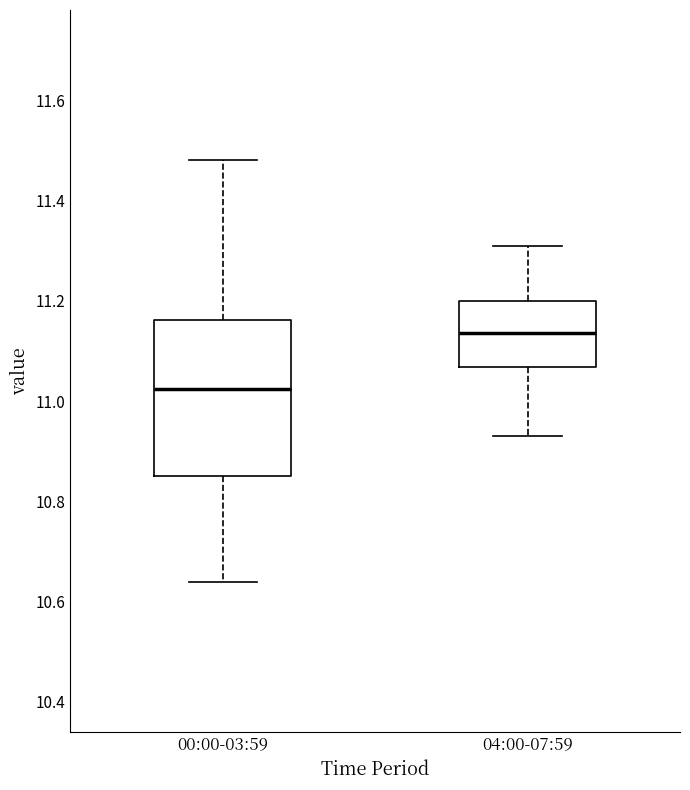

Which box is the tallest, from its lower edge to its upper edge?

00:00-03:59